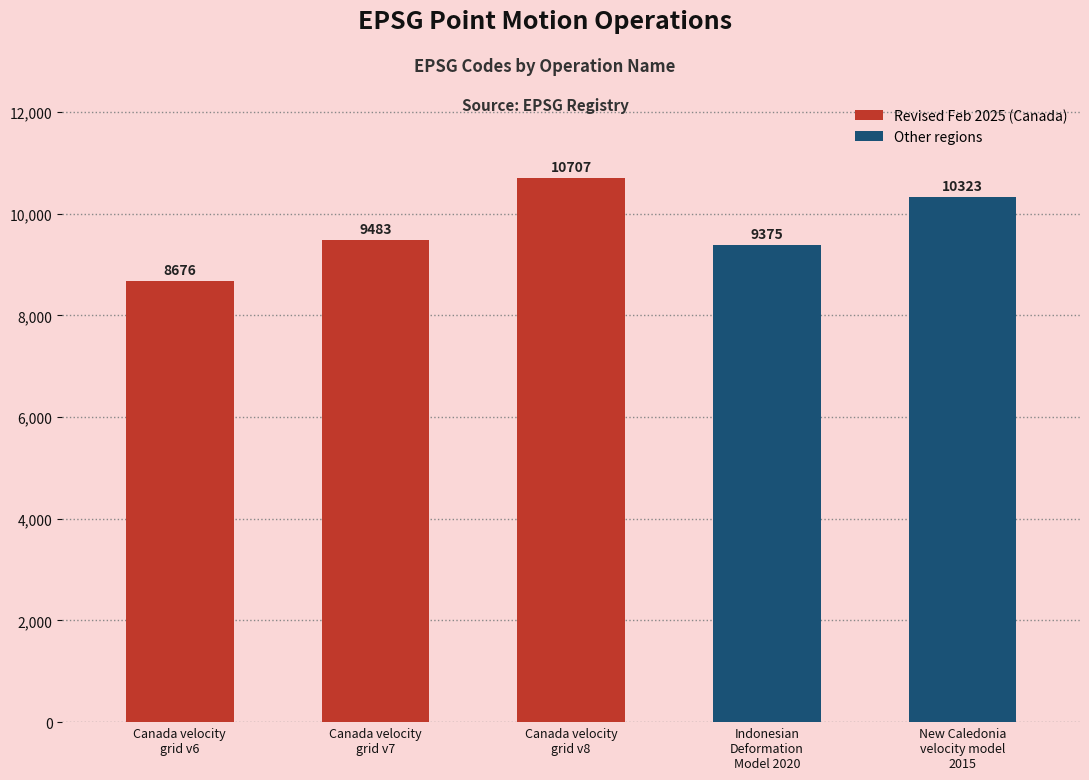

Reading left to right, list all the values displayed in this chart.

Canada velocity
grid v6=8676	Canada velocity
grid v7=9483	Canada velocity
grid v8=10707	Indonesian
Deformation
Model 2020=9375	New Caledonia
velocity model
2015=10323